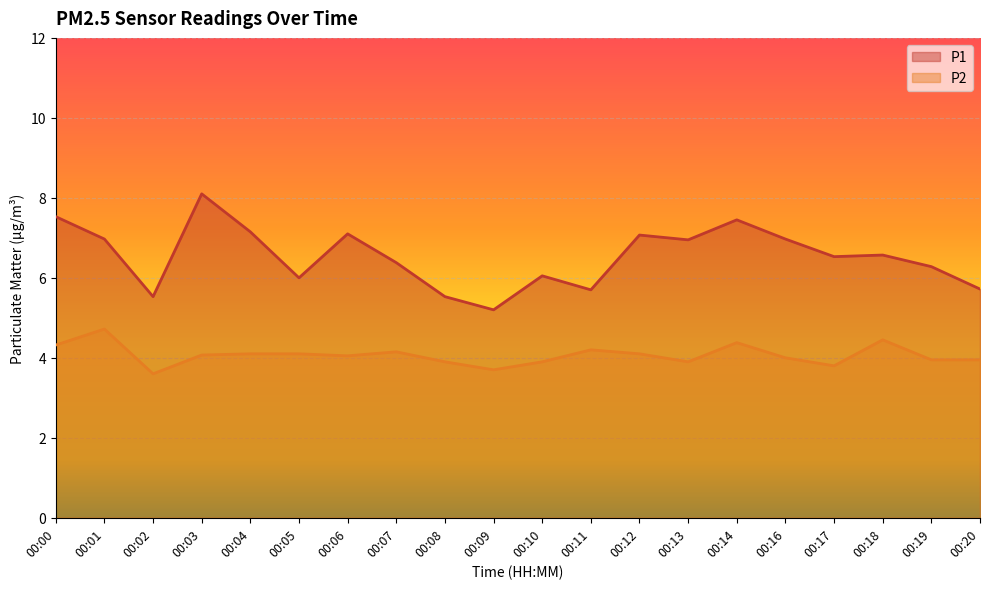

At which category is the sum across all series the highest?

00:03